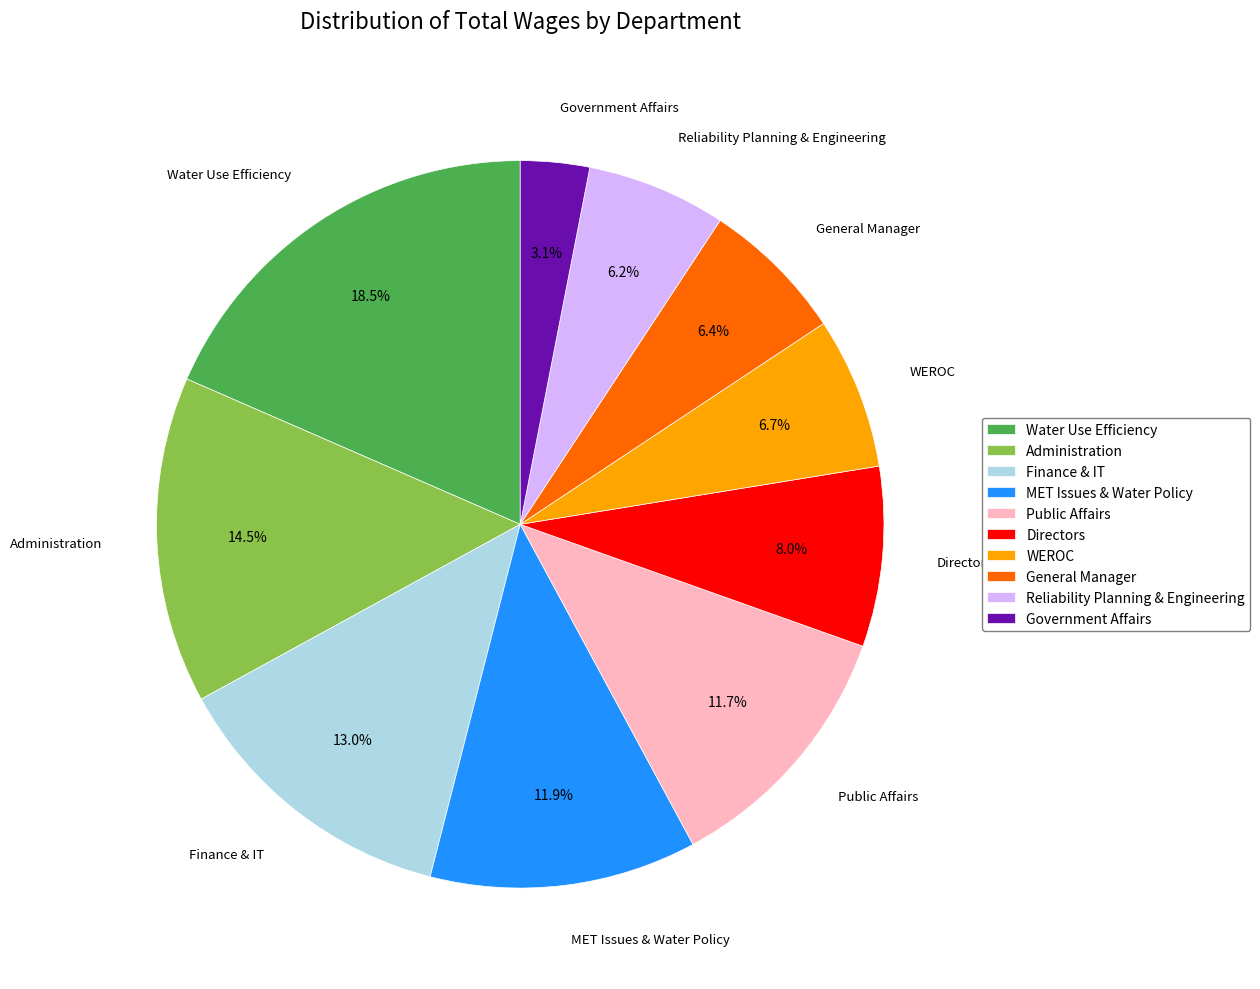

What is the ratio of the value at Reliability Planning & Engineering to the value at Public Affairs?

0.5